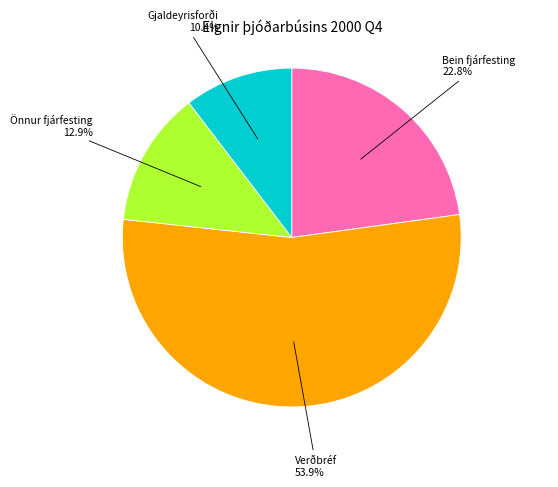

Is there any slice that represents more than half of the pie?

Yes